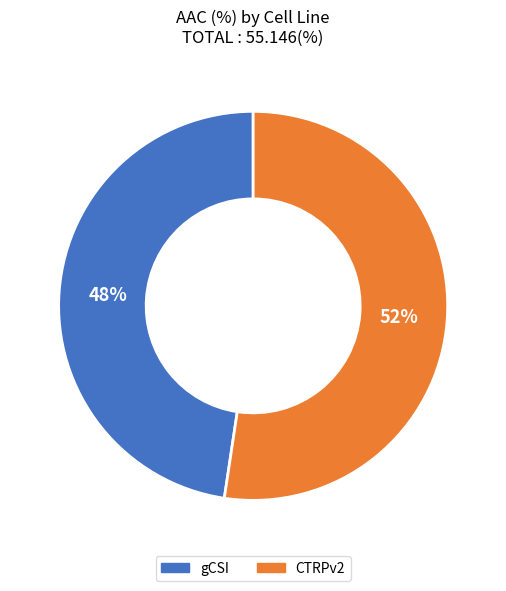

How many segments does this pie chart have?

2